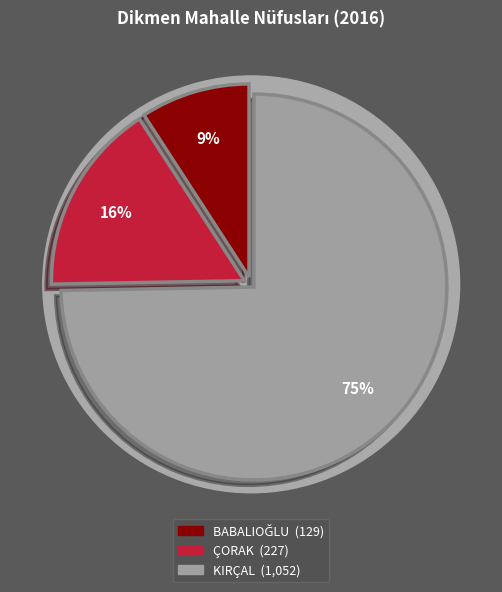

Is it true that ÇORAK is 16% of the pie?

True